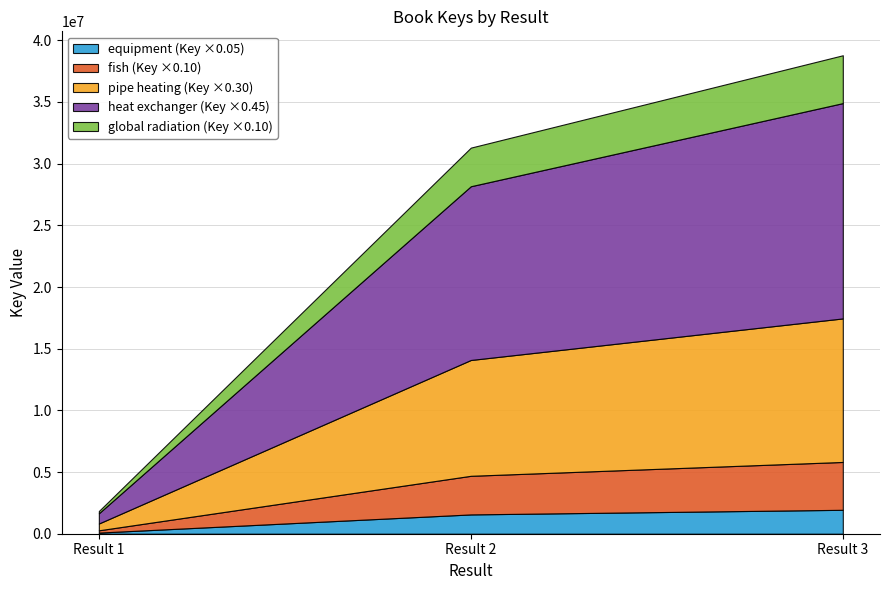

What is the total value across all series at Result 3?

38787933.0